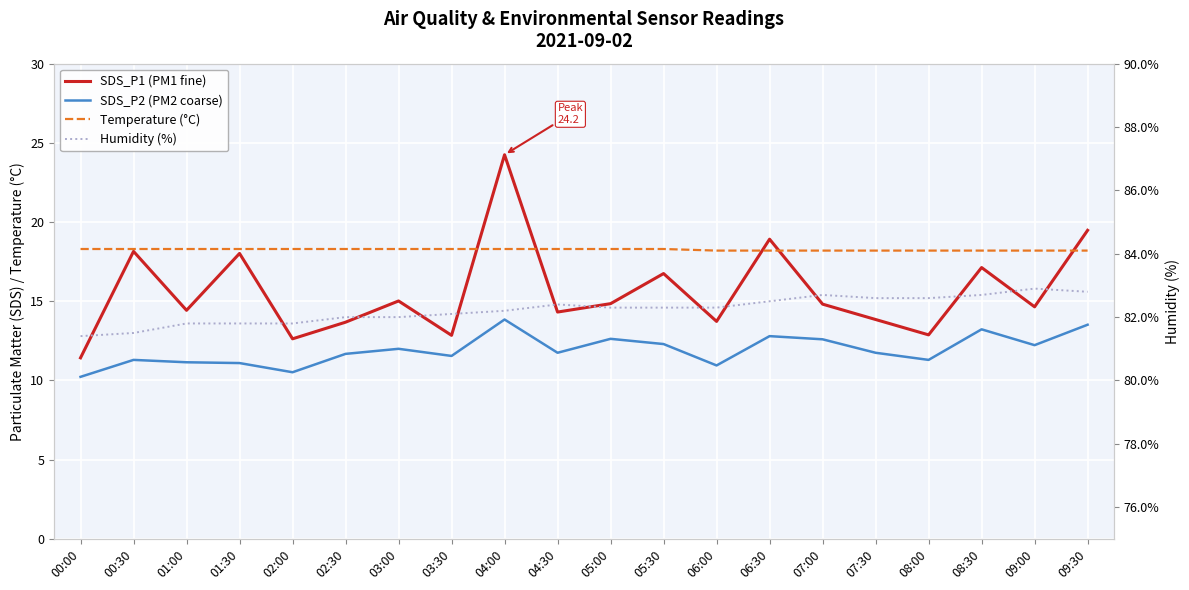

True or false: Temperature (°C) and SDS_P2 (PM2 coarse) intersect in this chart.

False